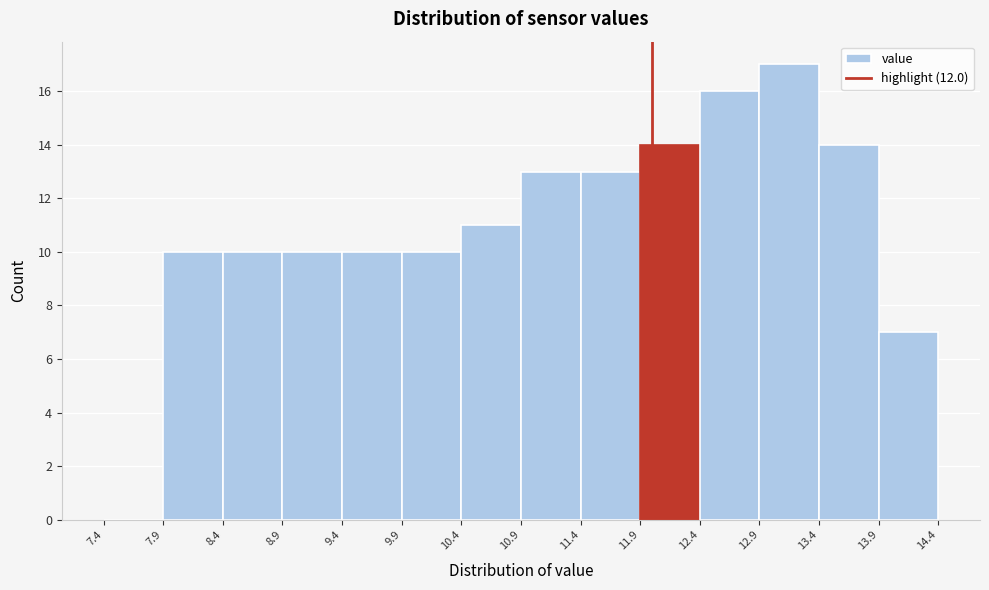

Reading left to right, list every bar in this chart as the range it spans on the x-axis followed by its height. The values are not printed on the chart, so give them approximately, as read against the axis.

7.4 to 7.9: 0
7.9 to 8.4: 10
8.4 to 8.9: 10
8.9 to 9.4: 10
9.4 to 9.9: 10
9.9 to 10.4: 10
10.4 to 10.9: 11
10.9 to 11.4: 13
11.4 to 11.9: 13
11.9 to 12.4: 14
12.4 to 12.9: 16
12.9 to 13.4: 17
13.4 to 13.9: 14
13.9 to 14.4: 7